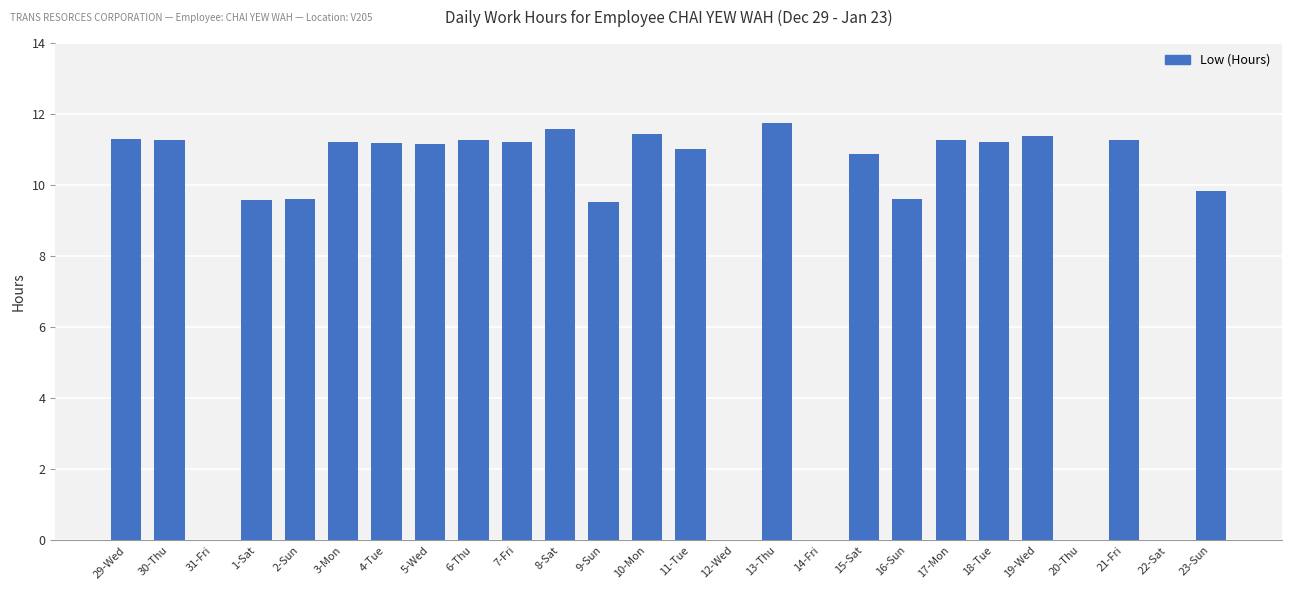

Count the number of data series in this chart.

1